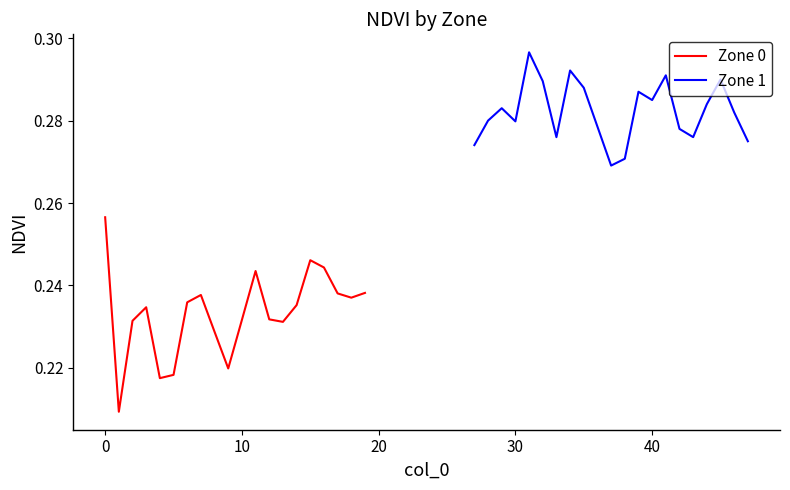

Is it true that Zone 0 equals 0.2 at 17?

True